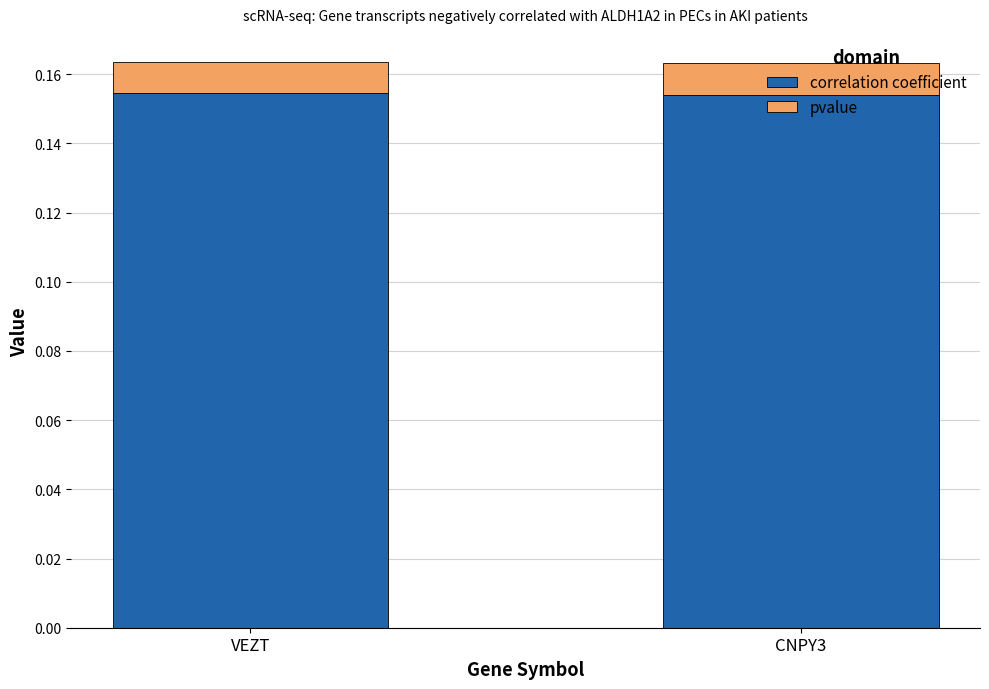

What is the sum of the correlation coefficient values at VEZT and CNPY3?

0.3